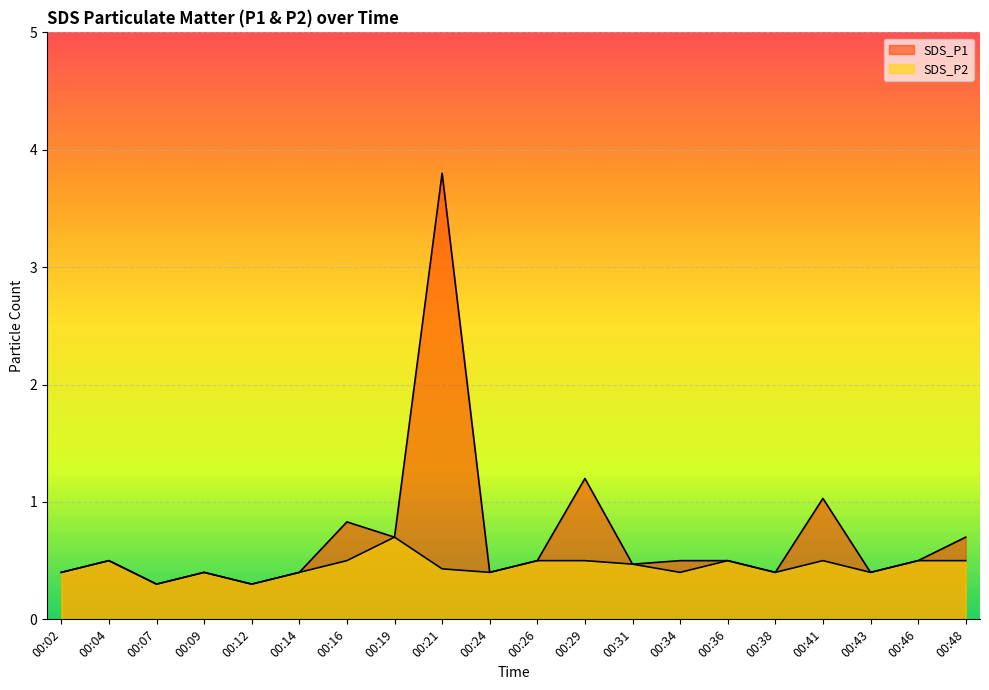

Between 00:31 and 00:46, which is larger?

00:46